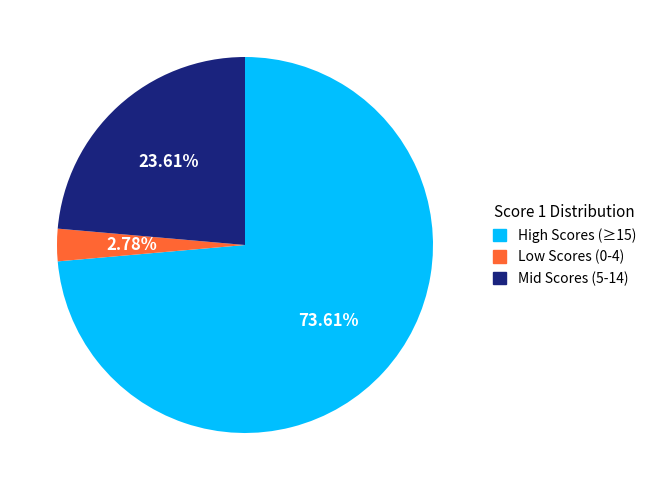

To the nearest percent, what is the average slice percentage?

33%